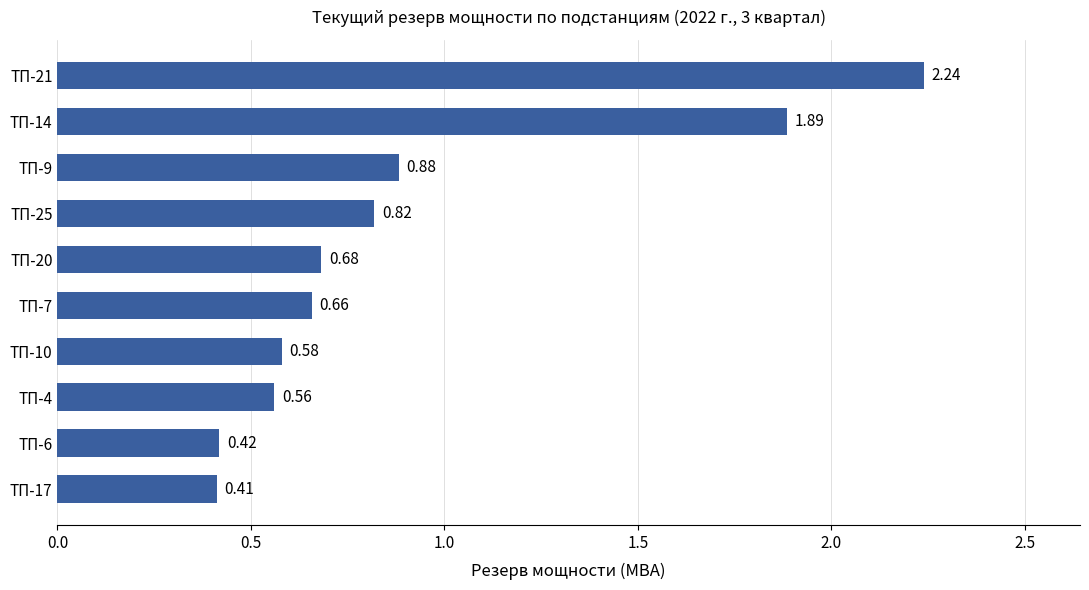

Between ТП-17 and ТП-7, which is larger?

ТП-7